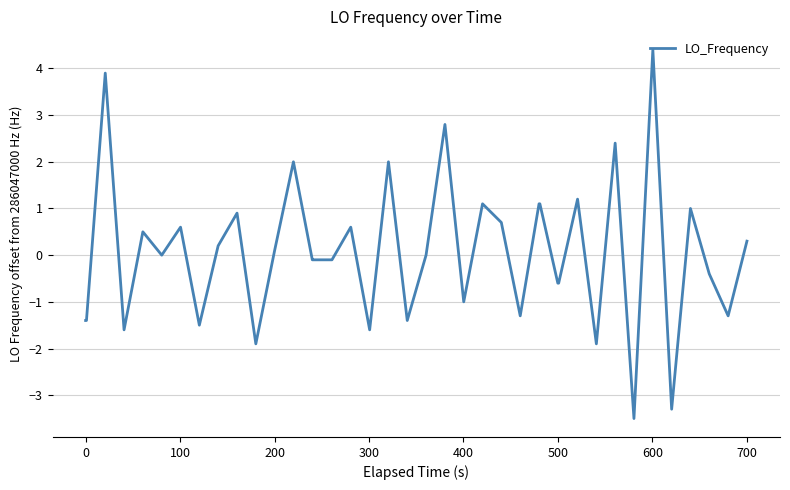

What is the maximum value shown in the chart?

4.4